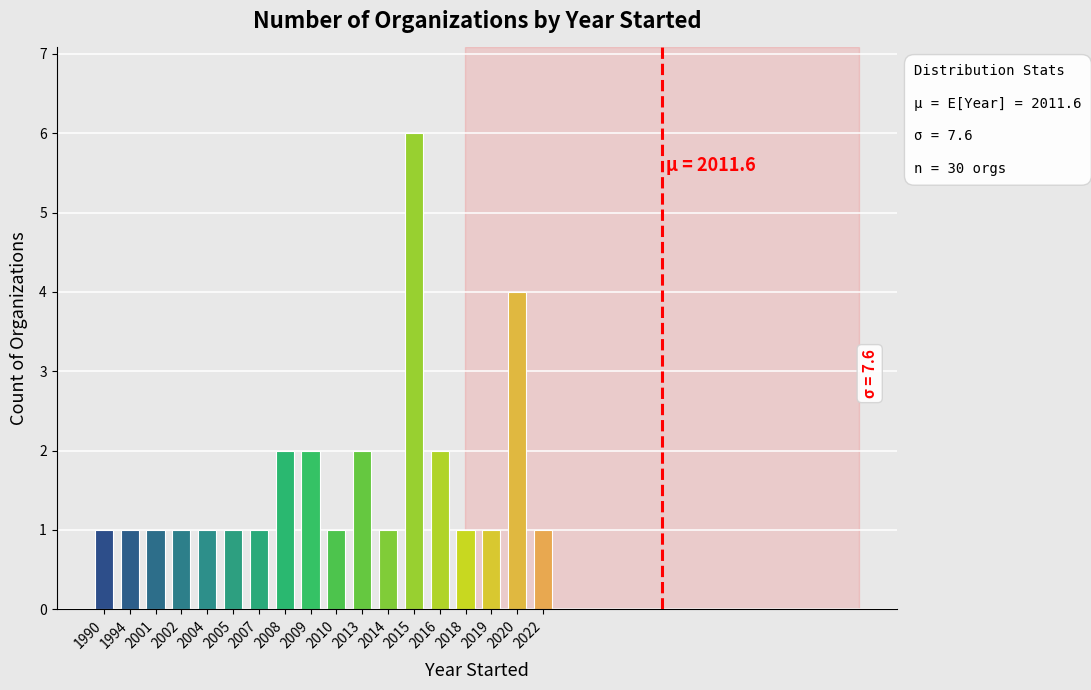

What value does the data have at 2019?

1